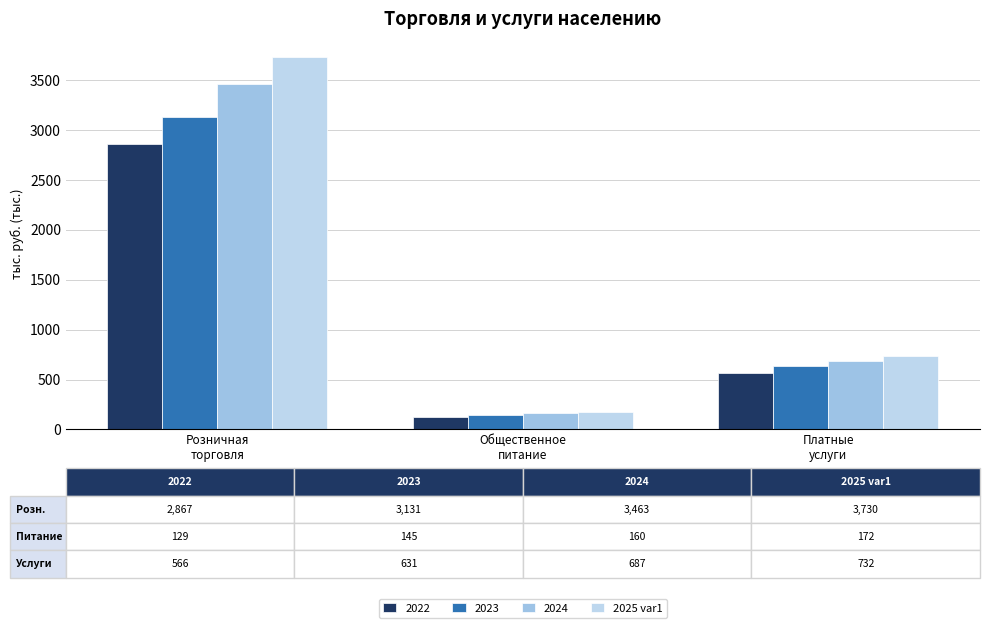

How many bars are there in total?

12